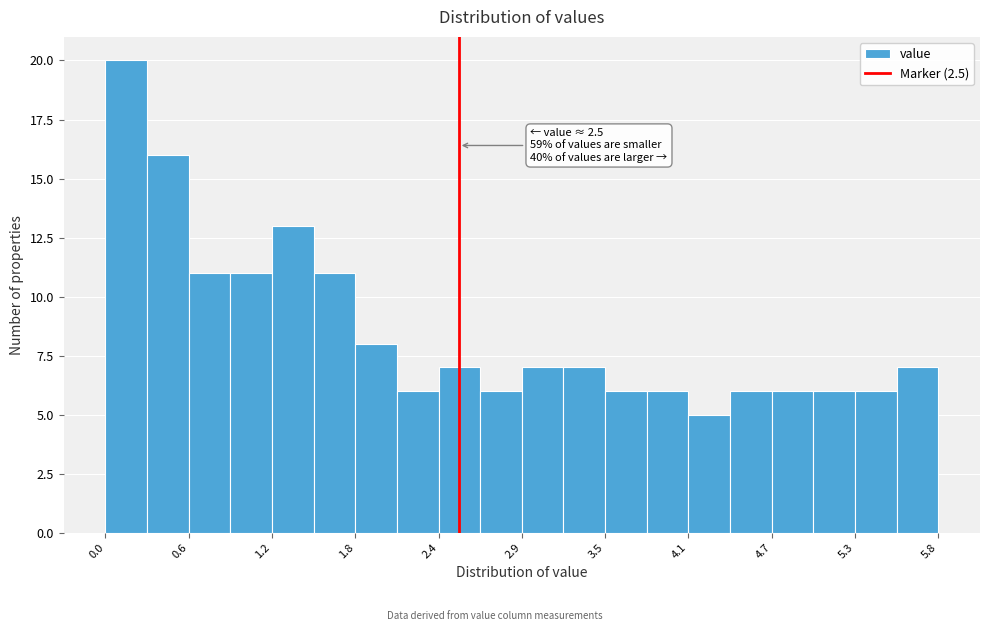

Read against the x-axis, roughly where is the centre of the tallest bar?

0.2